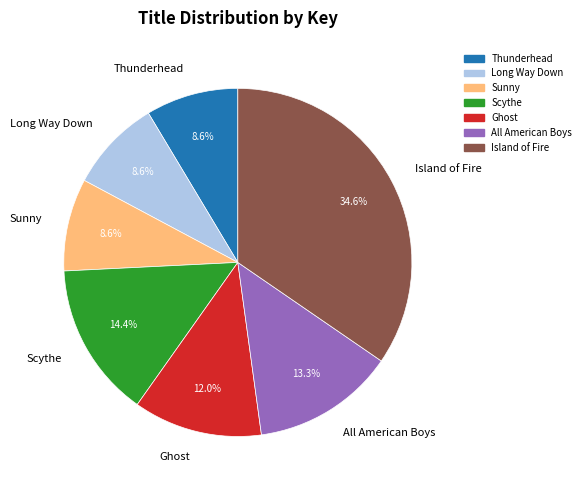

The Thunderhead slice represents 9% of the pie. True or false?

True